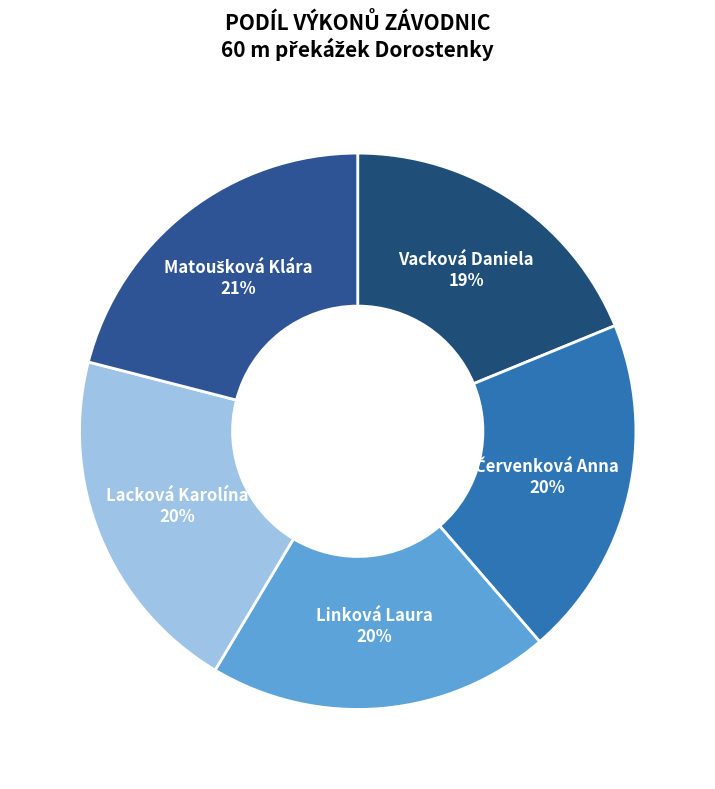

True or false: Vacková Daniela accounts for 19% of the total.

True